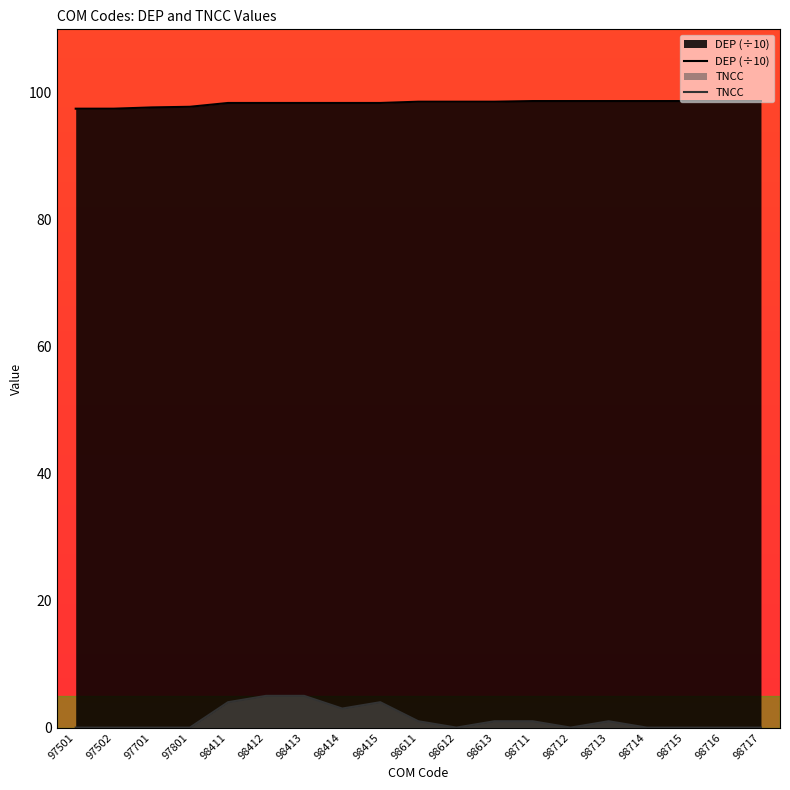

The value of TNCC at 98415 is 4.0. True or false?

True